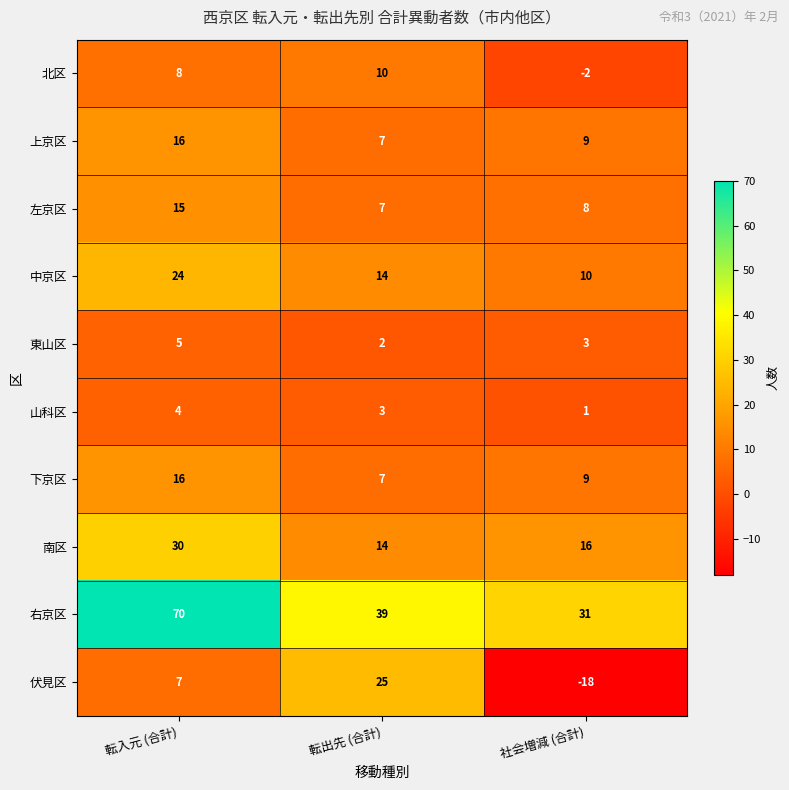

At how many categories does at least one series exceed 32?

2